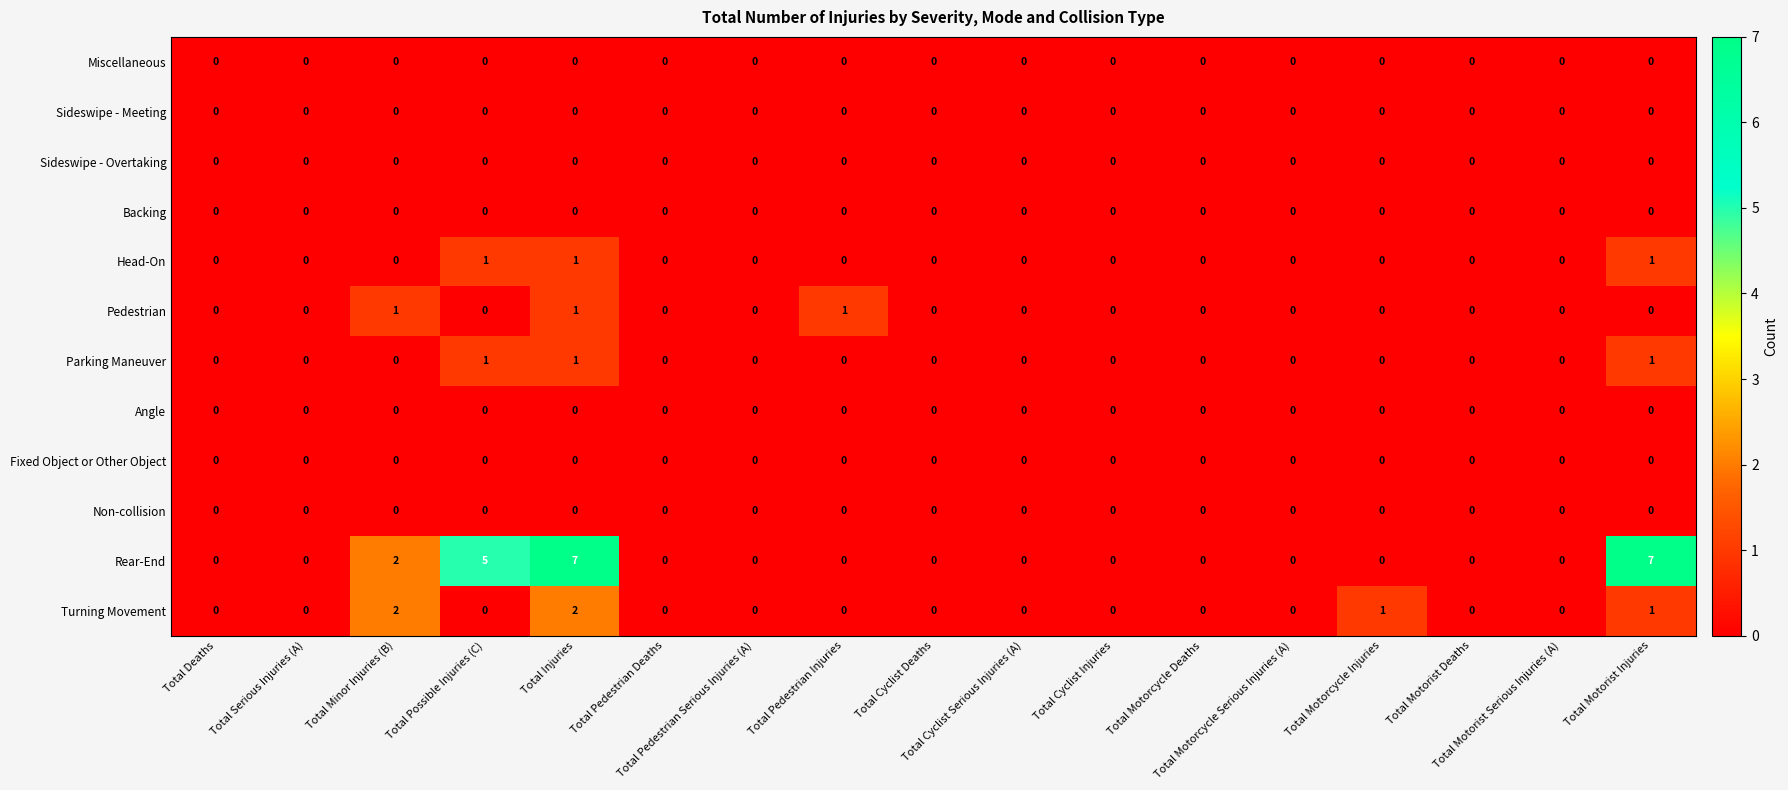

What is the total value across all series at Total Minor Injuries (B)?

5